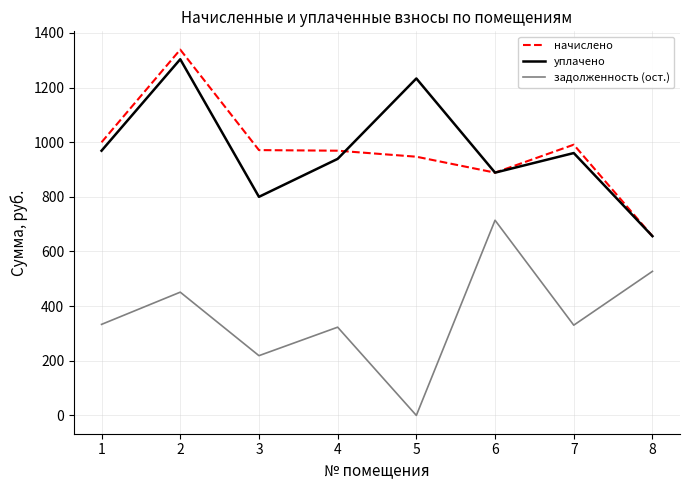

True or false: уплачено and задолженность (ост.) cross at least once.

False